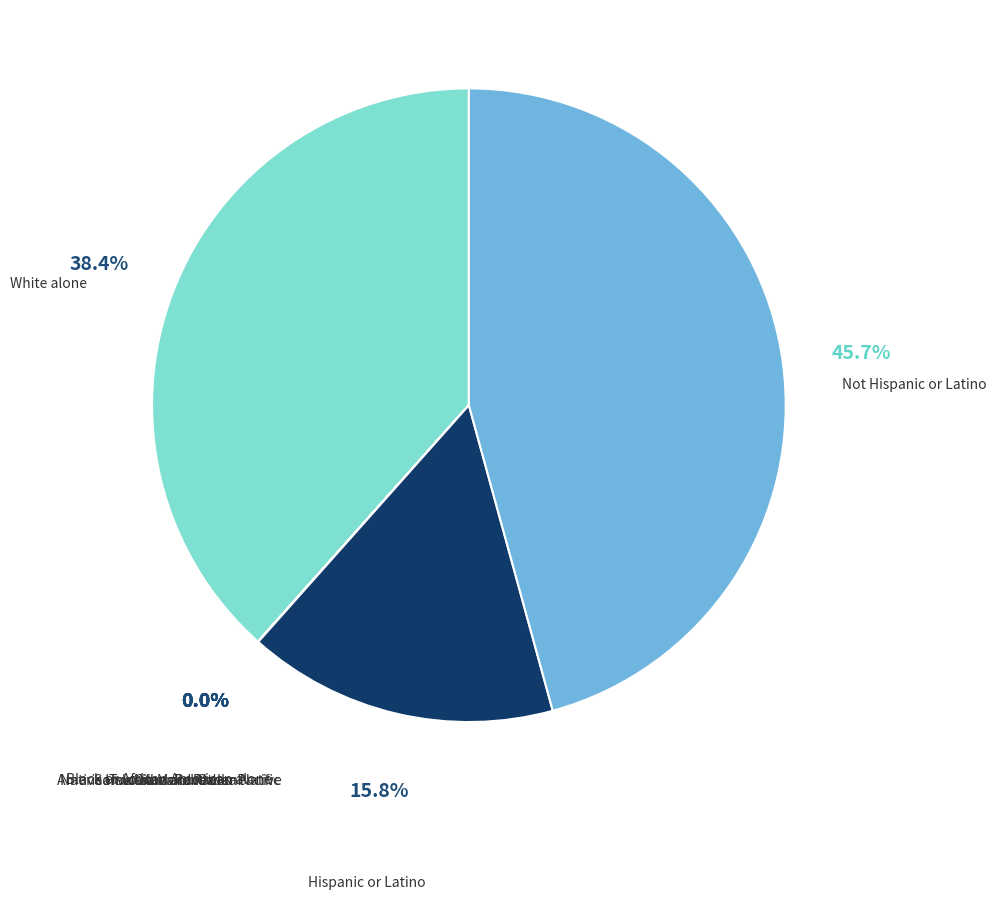

What is the largest slice in the pie chart?

Not Hispanic or Latino